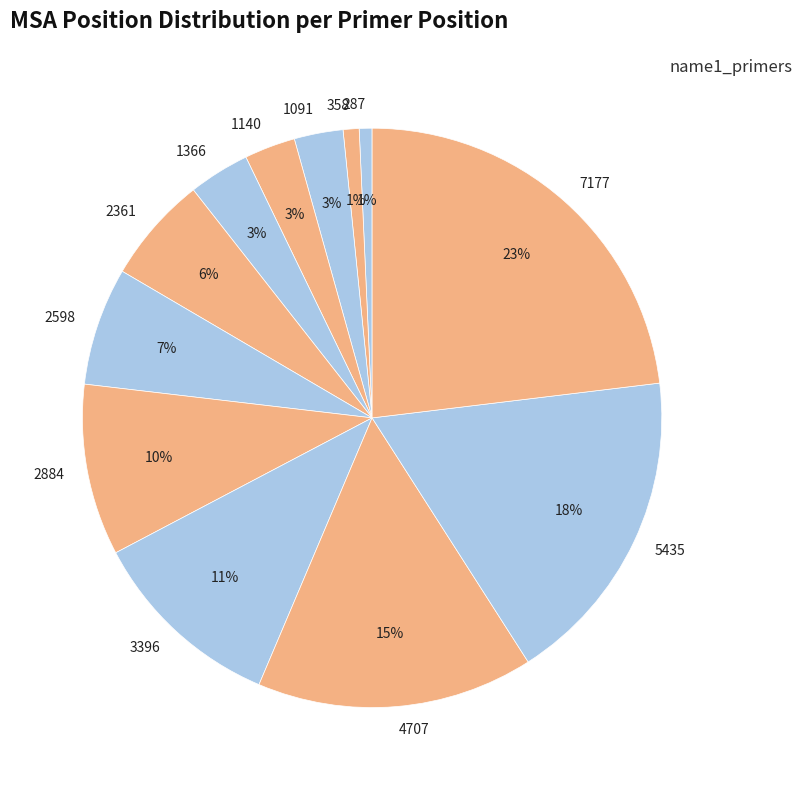

To the nearest percent, what is the combined percentage of 2598 and 2361?

13%